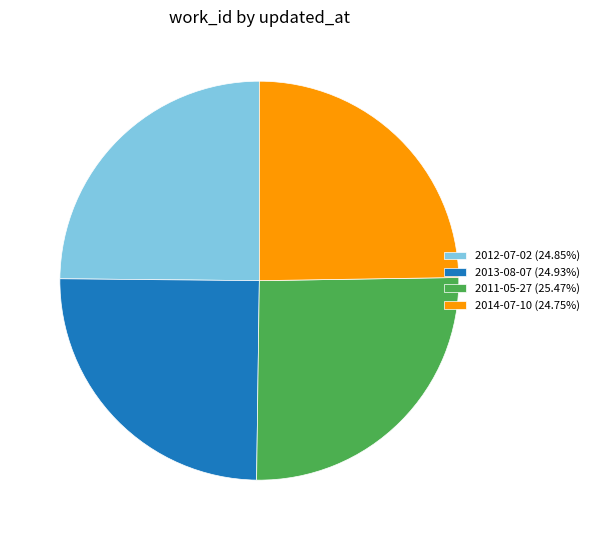

Is the sum of 2011-05-27 (25.47%) and 2013-08-07 (24.93%) greater than half?

Yes